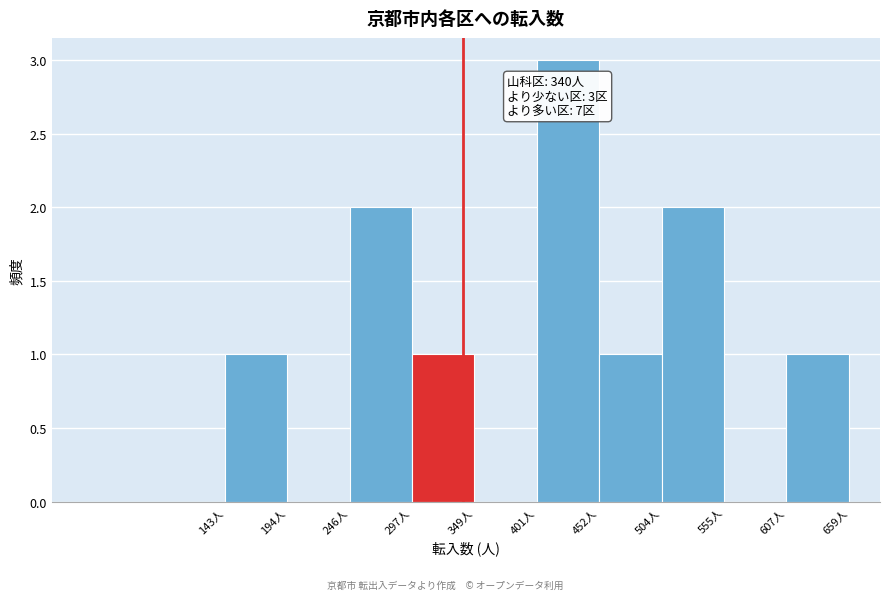

Over which range of the x-axis is the bar tallest?

400 to 450